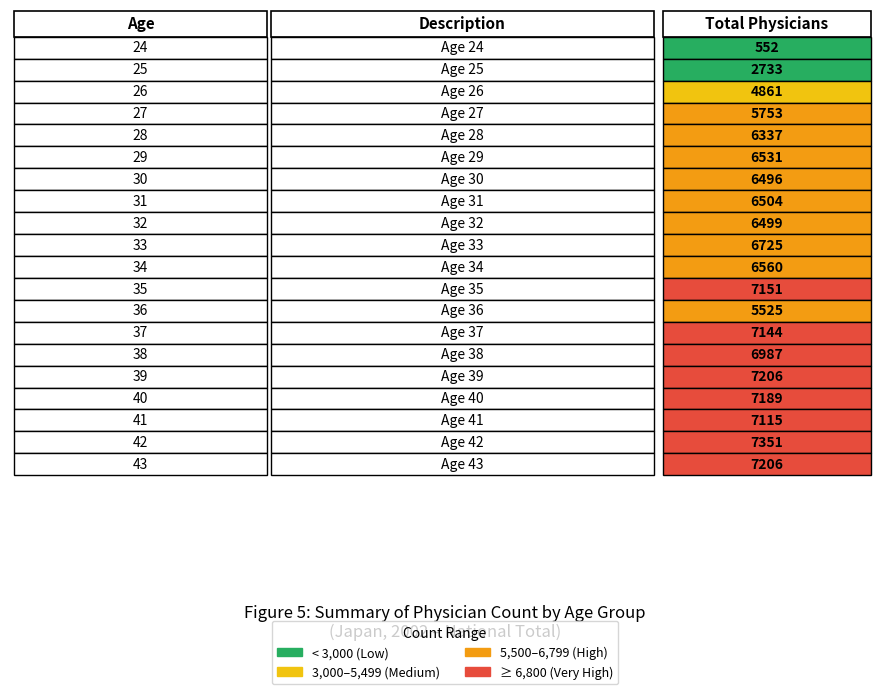

At which category does the chart reach its minimum across all series?

24